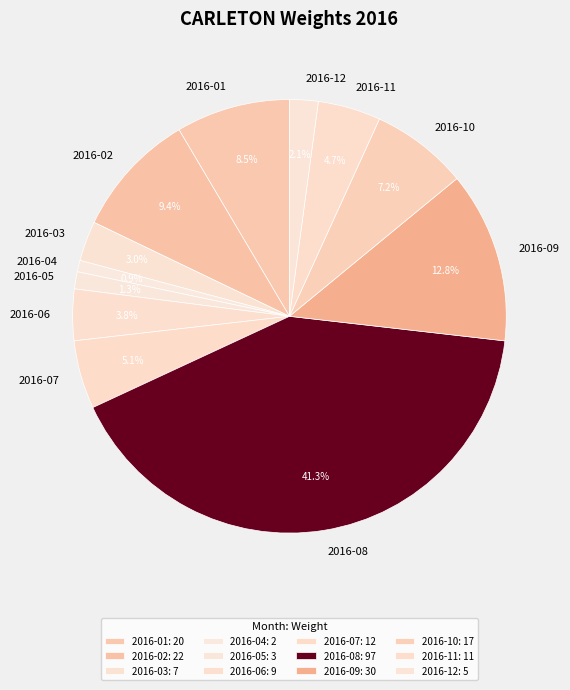

The 2016-12 slice represents 2% of the pie. True or false?

True